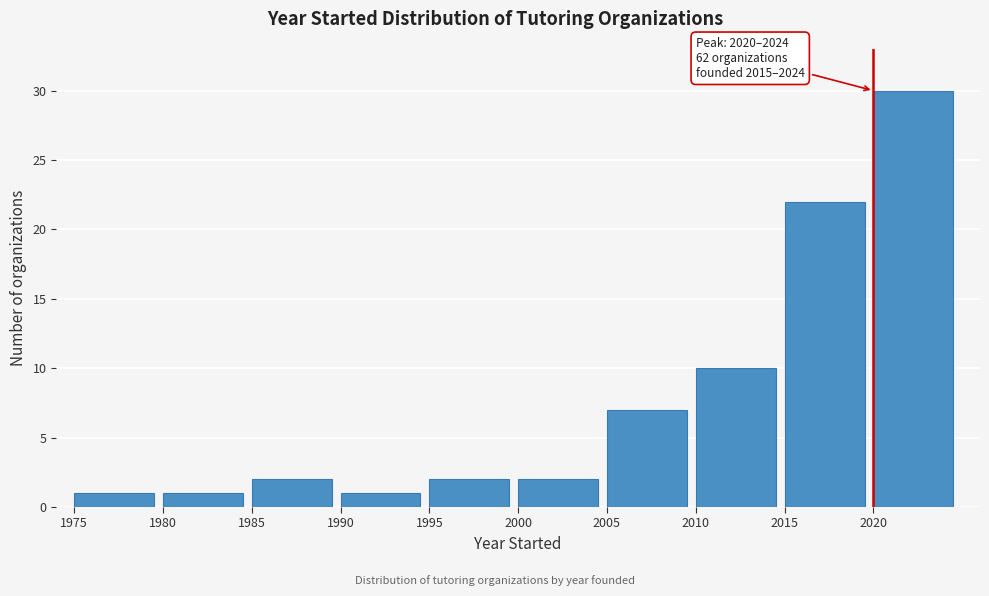

Over which range of the x-axis is the bar tallest?

2020 to 2025